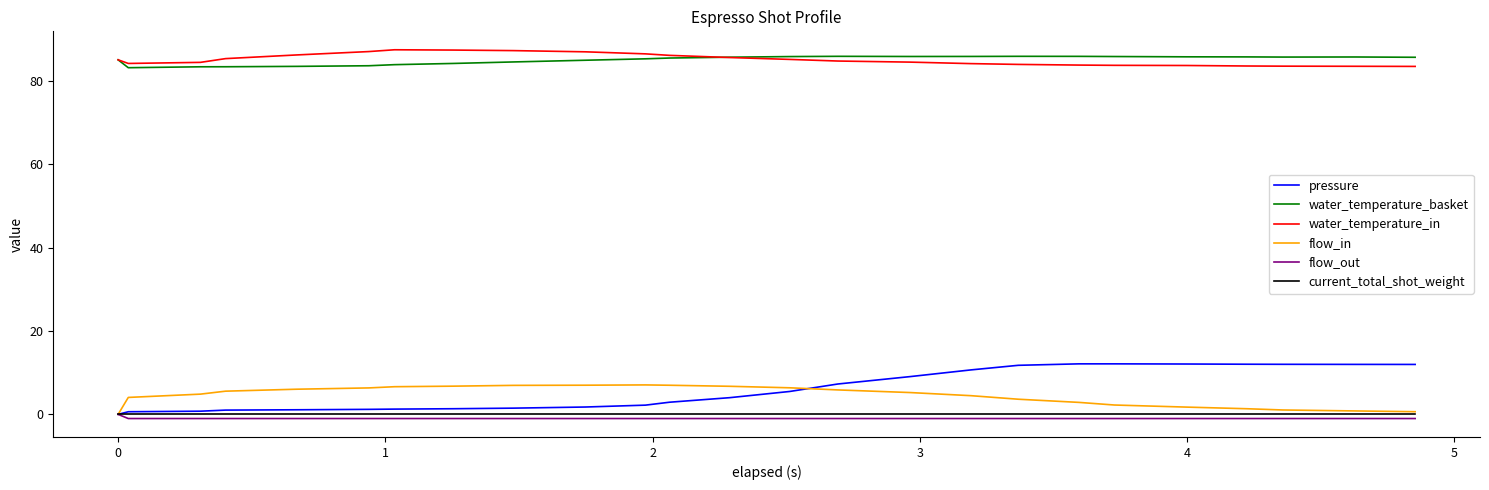

What is the greatest value displayed?

87.4